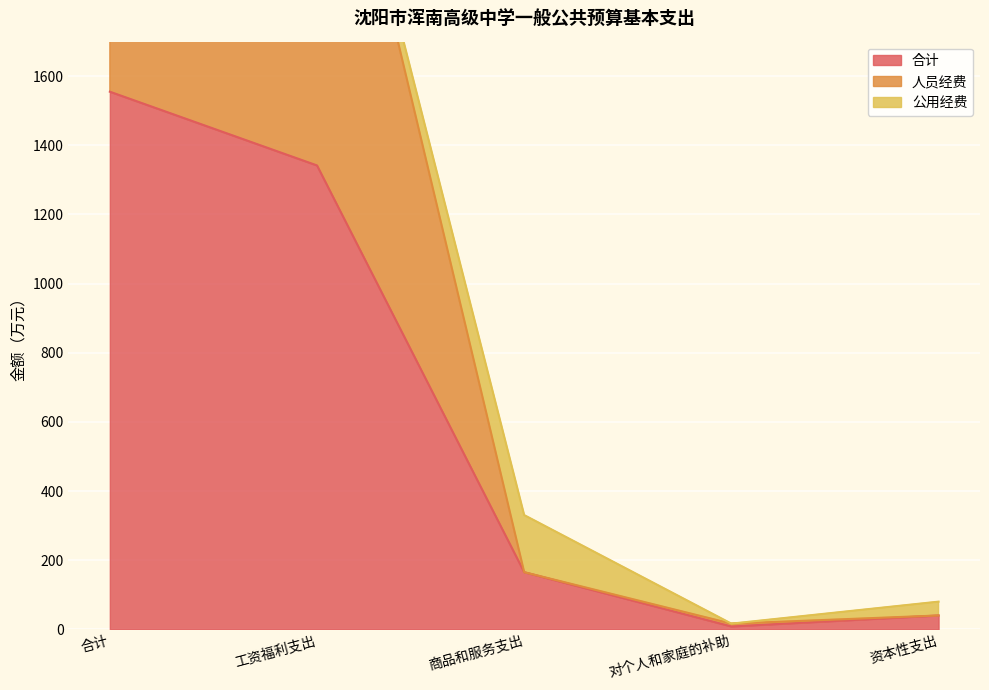

How many interior local valleys does the 合计 series have?

1